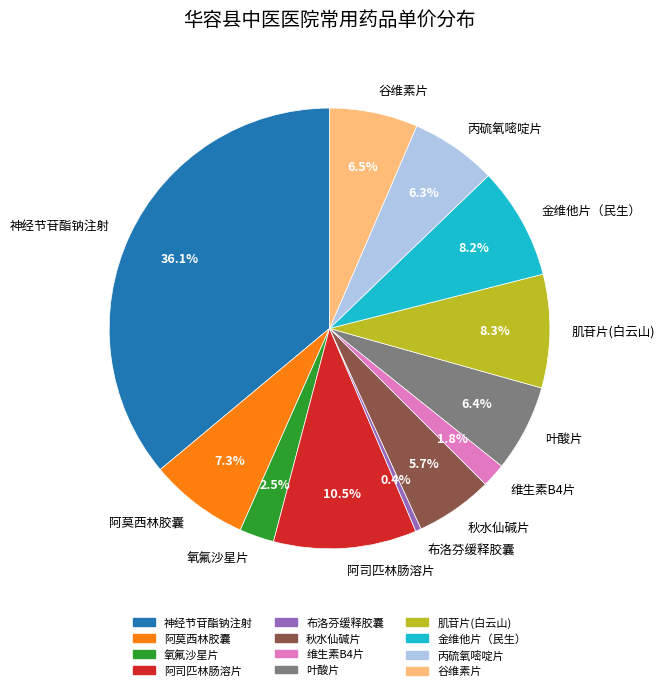

Is it true that 阿司匹林肠溶片 is 1% of the pie?

False